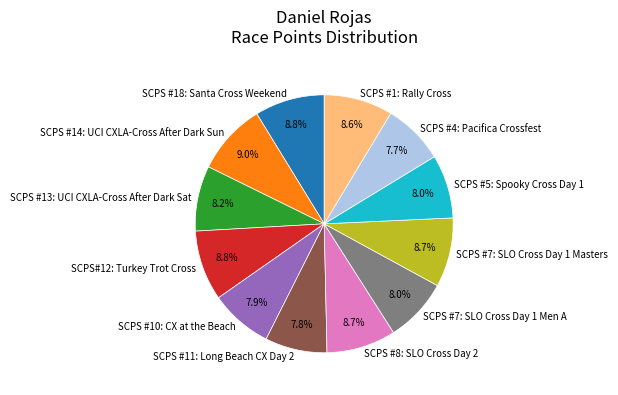

To the nearest percent, what portion does SCPS #14: UCI CXLA-Cross After Dark Sun represent?

9%